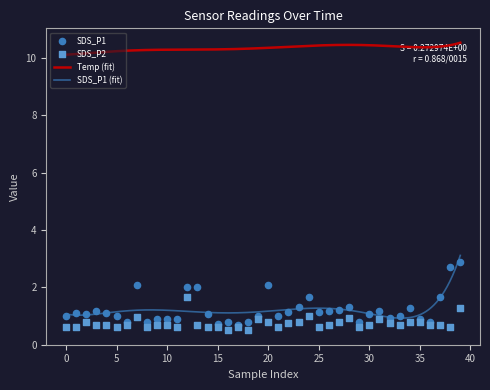

Is the value of SDS_P1 at 22 greater than the value of SDS_P2 at 14?

Yes